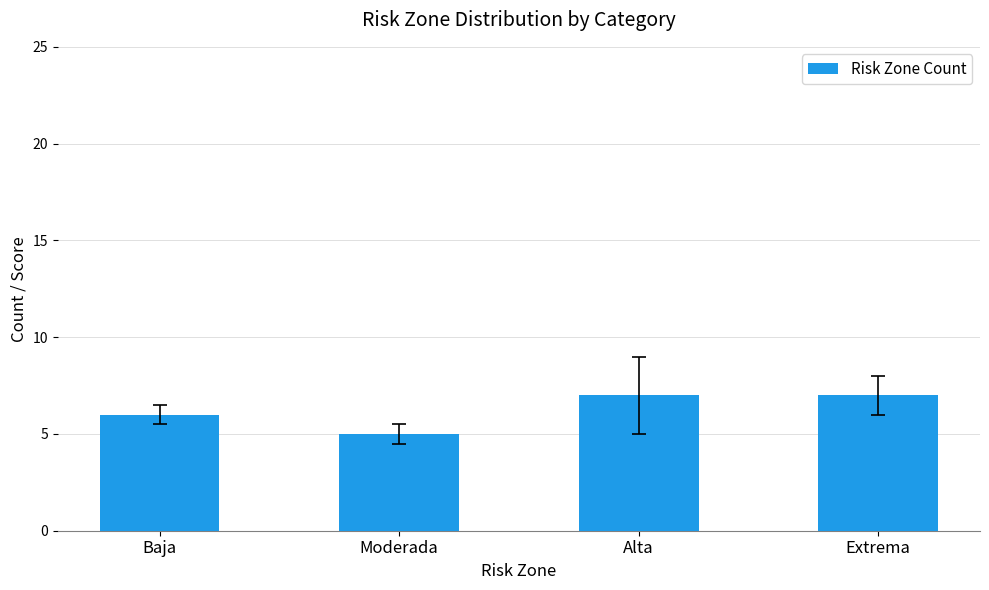

What is the sum of the values at Baja and Alta?

13